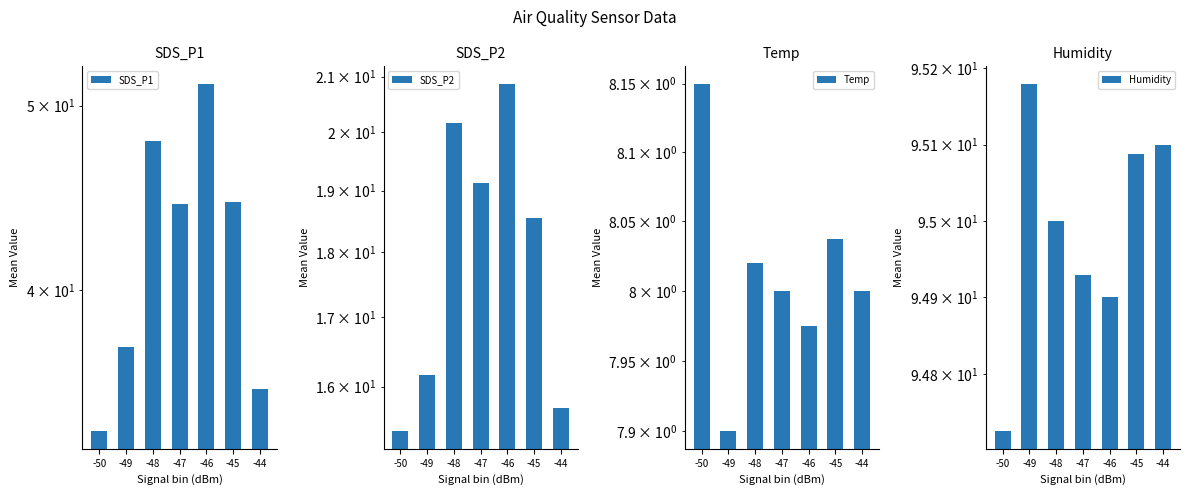

The SDS_P2 series shows 16.2 at -49. True or false?

True